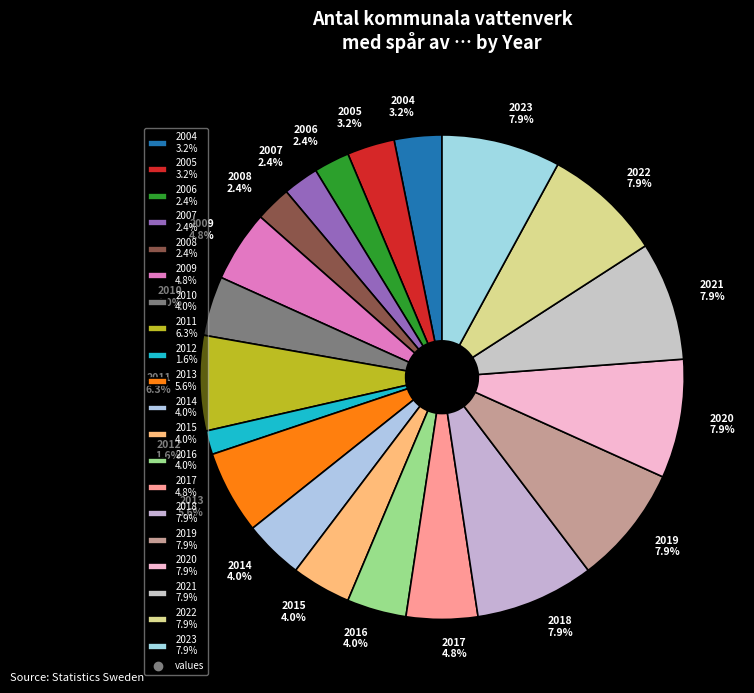

Between 2014 4.0% and 2017 4.8%, which is larger?

2017 4.8%